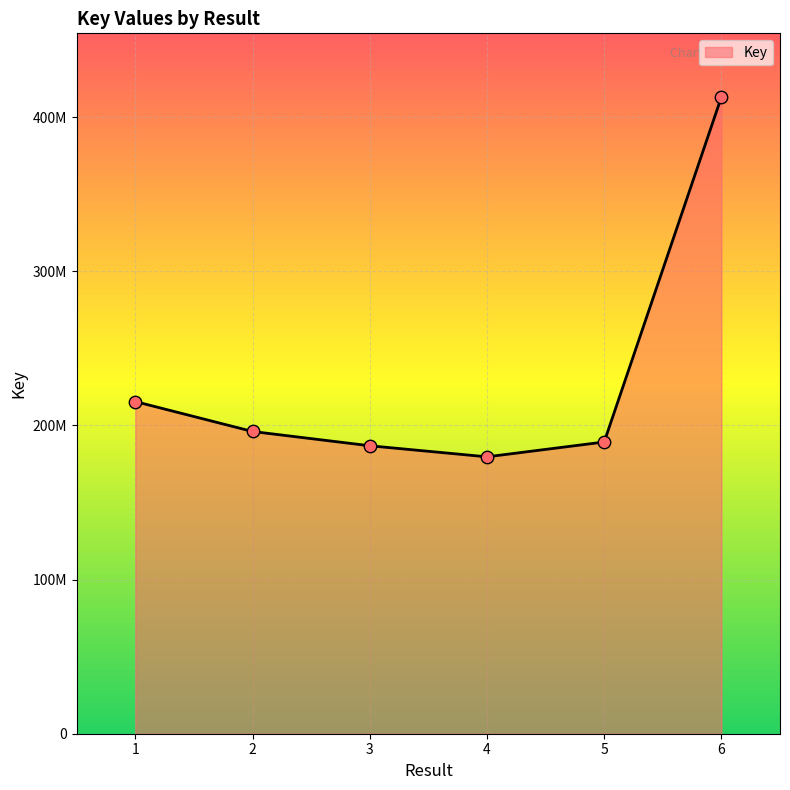

Is this an area chart (filled region under the line)?

Yes